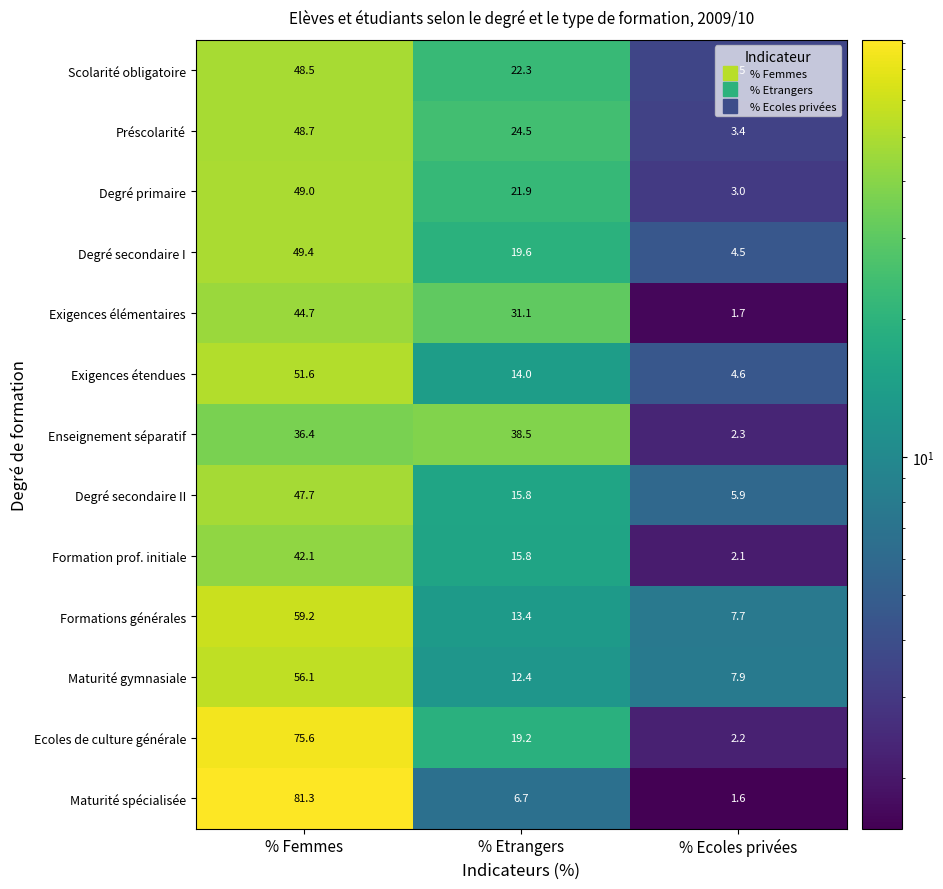

Count the number of categories in the chart.

3